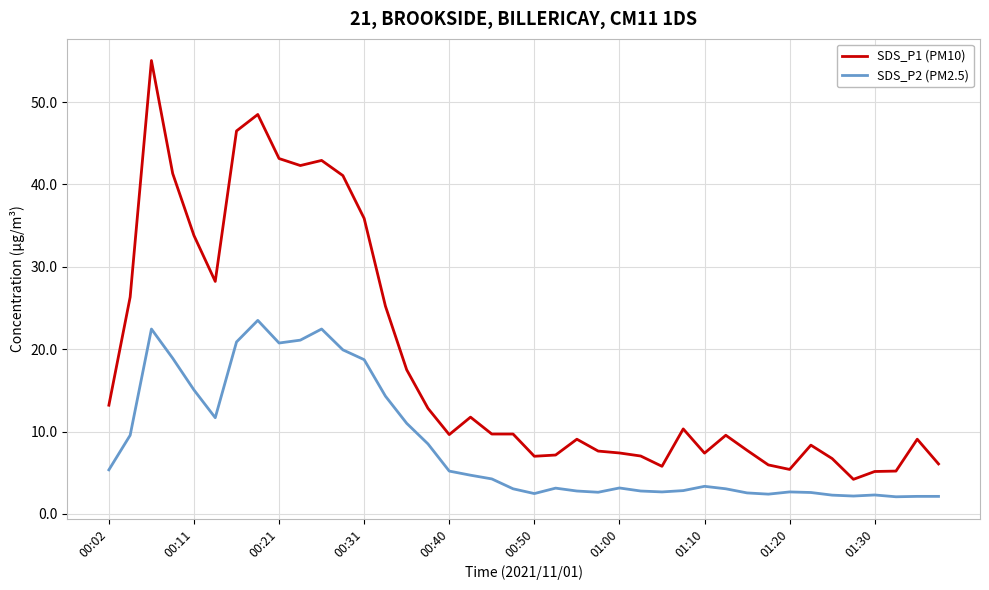

Rank the series by their average value, from lowest to highest.

SDS_P2 (PM2.5), SDS_P1 (PM10)